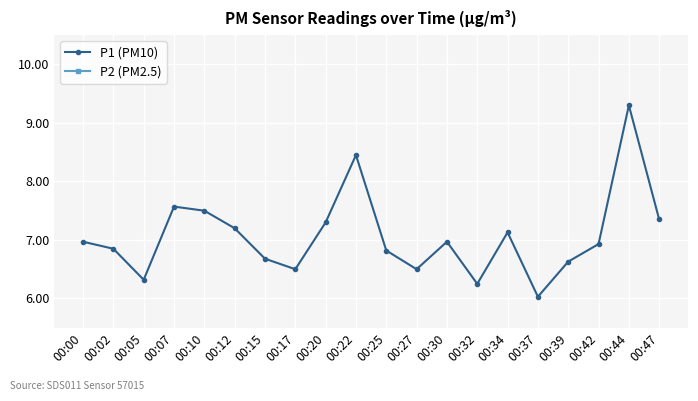

What is the highest value of the P2 (PM2.5) series?

3.1